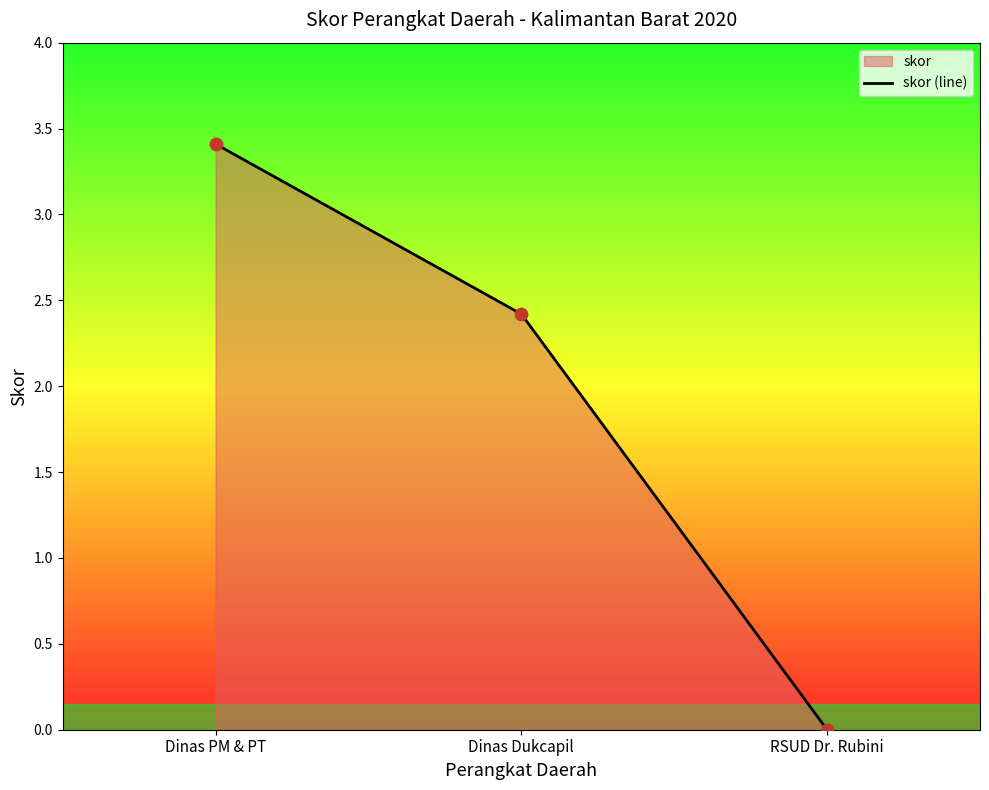

Which has a higher value, RSUD Dr. Rubini or Dinas PM & PT?

Dinas PM & PT